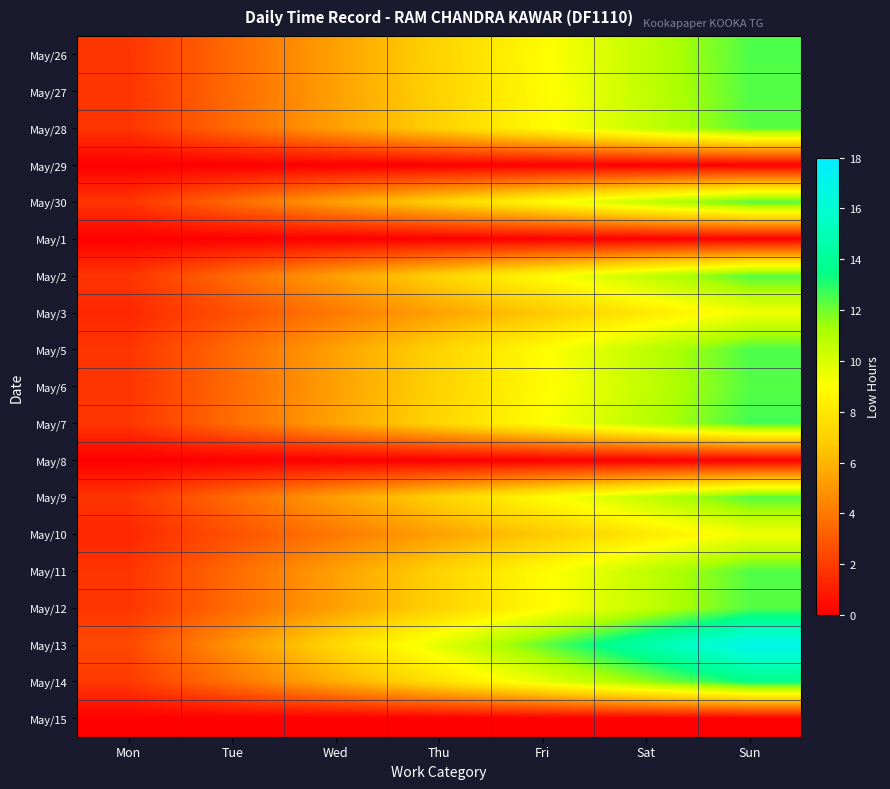

List the series in order of their peak value, lowest first.

May/29, May/1, May/8, May/15, May/10, May/3, May/28, May/12, May/6, May/2, May/9, May/11, May/27, May/30, May/26, May/5, May/7, May/14, May/13